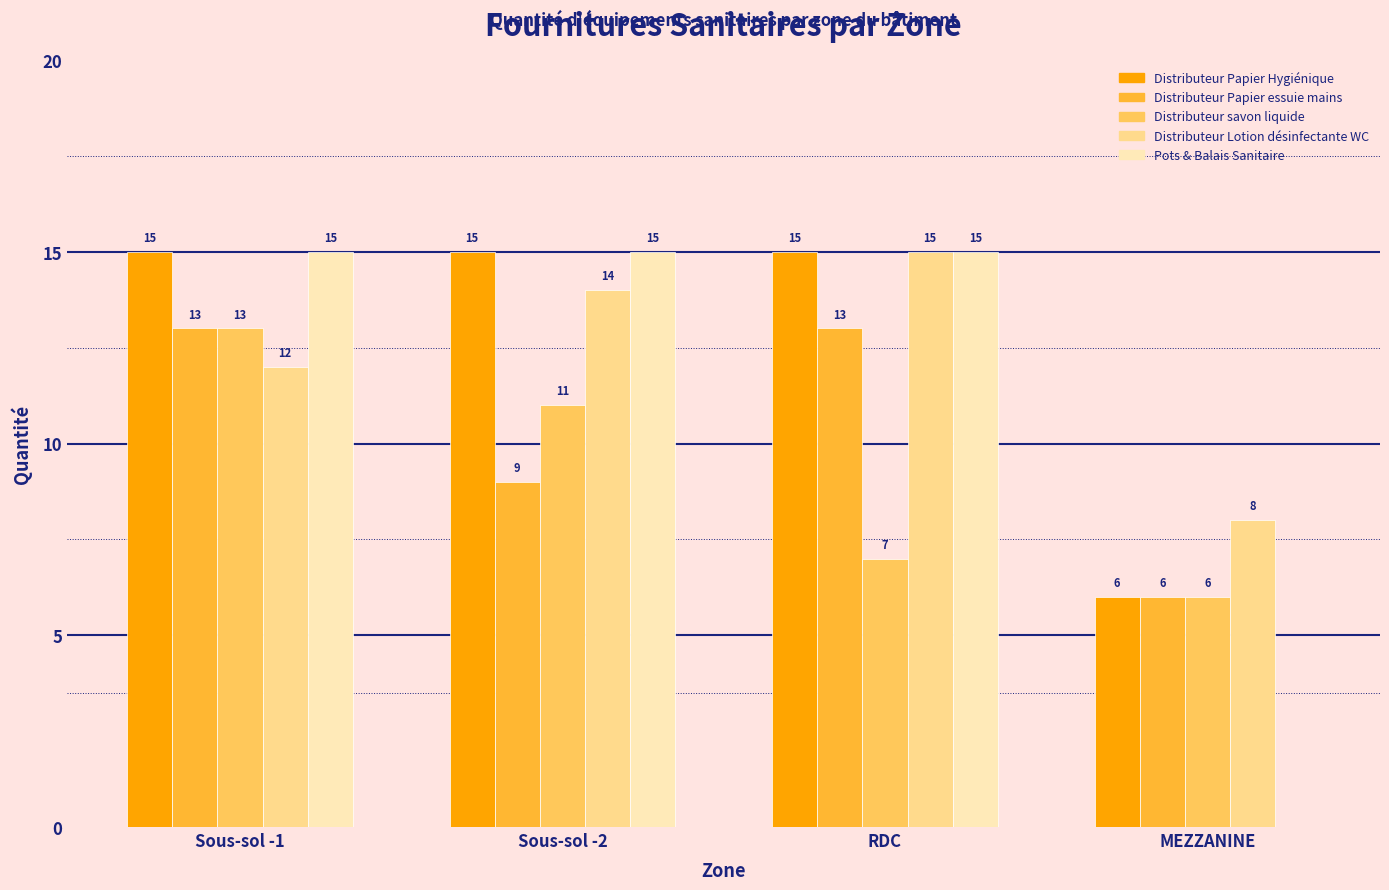

What is the maximum value for Distributeur savon liquide?

13